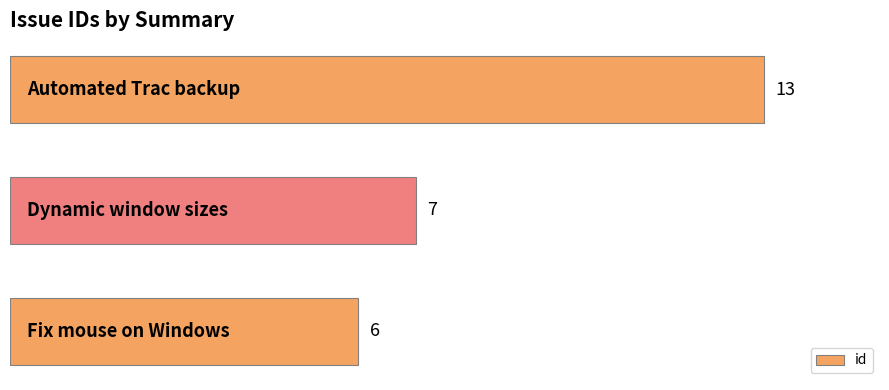

How many series are shown in this chart?

1